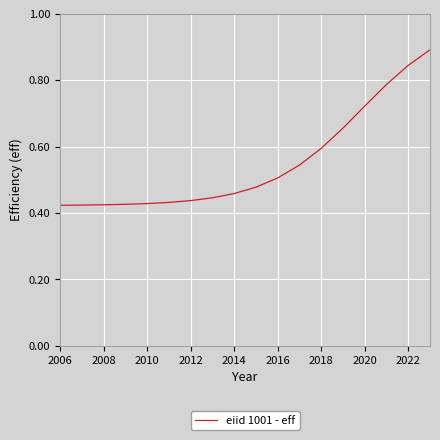

How many lines are shown in the chart?

1